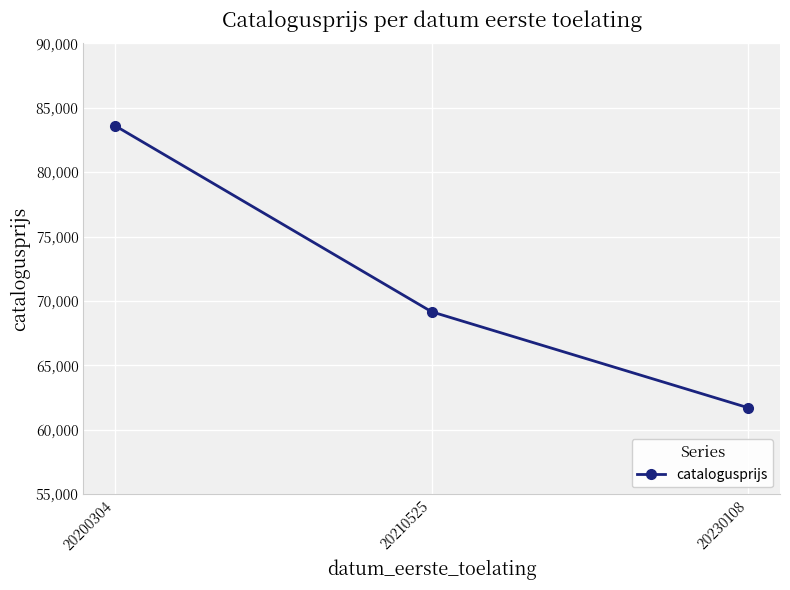

How many series are shown in this chart?

1